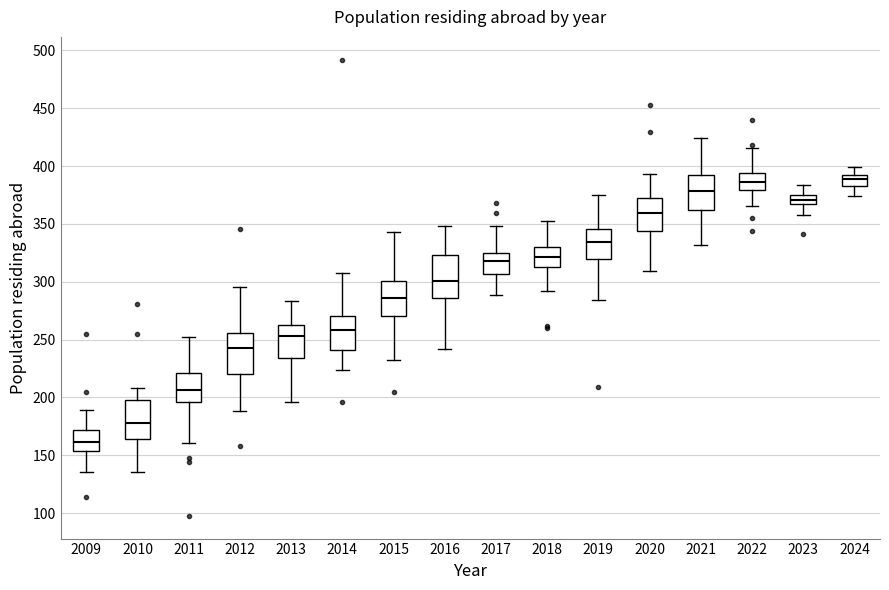

Where does the upper whisker of the box at x = 2014 end on the y-axis? The values are not printed on the chart, so give them approximately, as read against the axis.

310